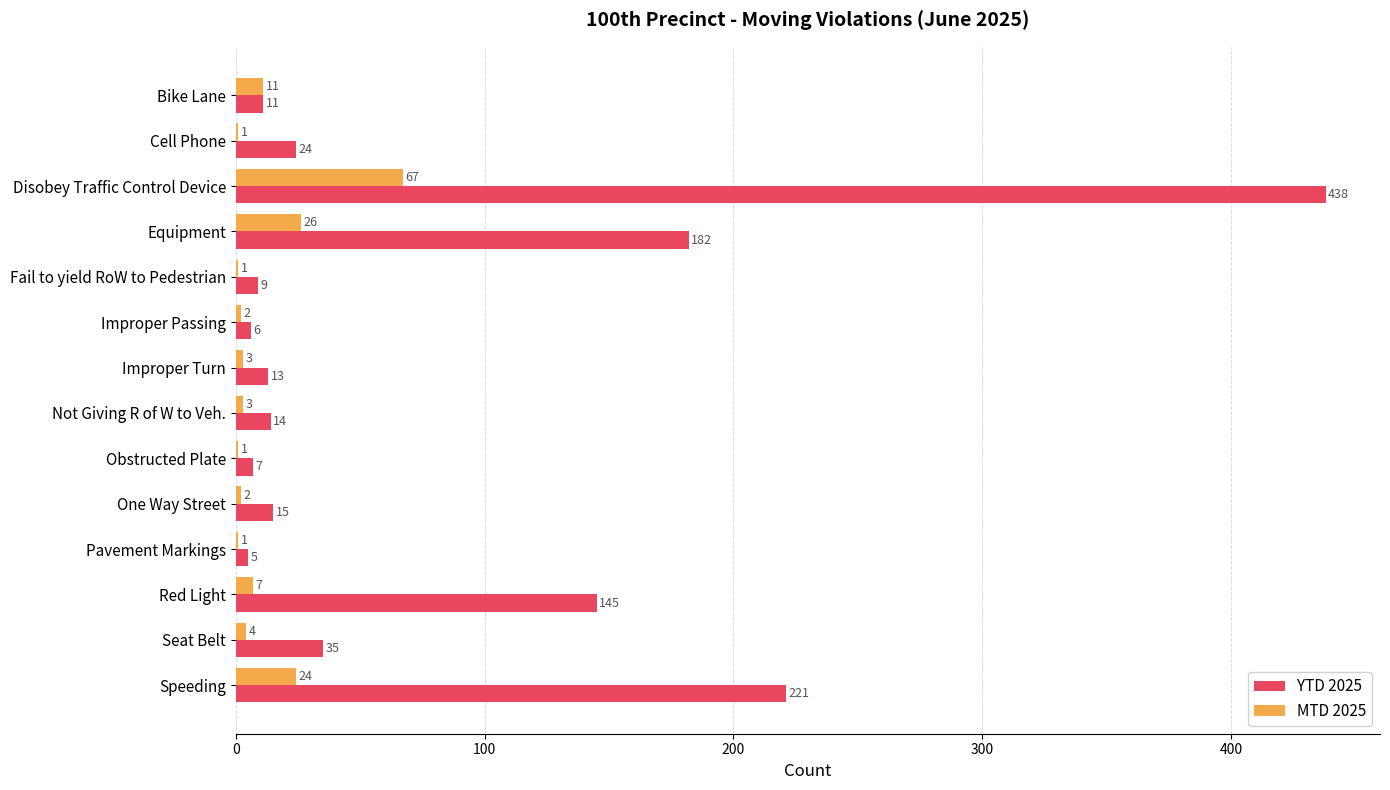

Which series changed the most between Disobey Traffic Control Device and One Way Street?

YTD 2025